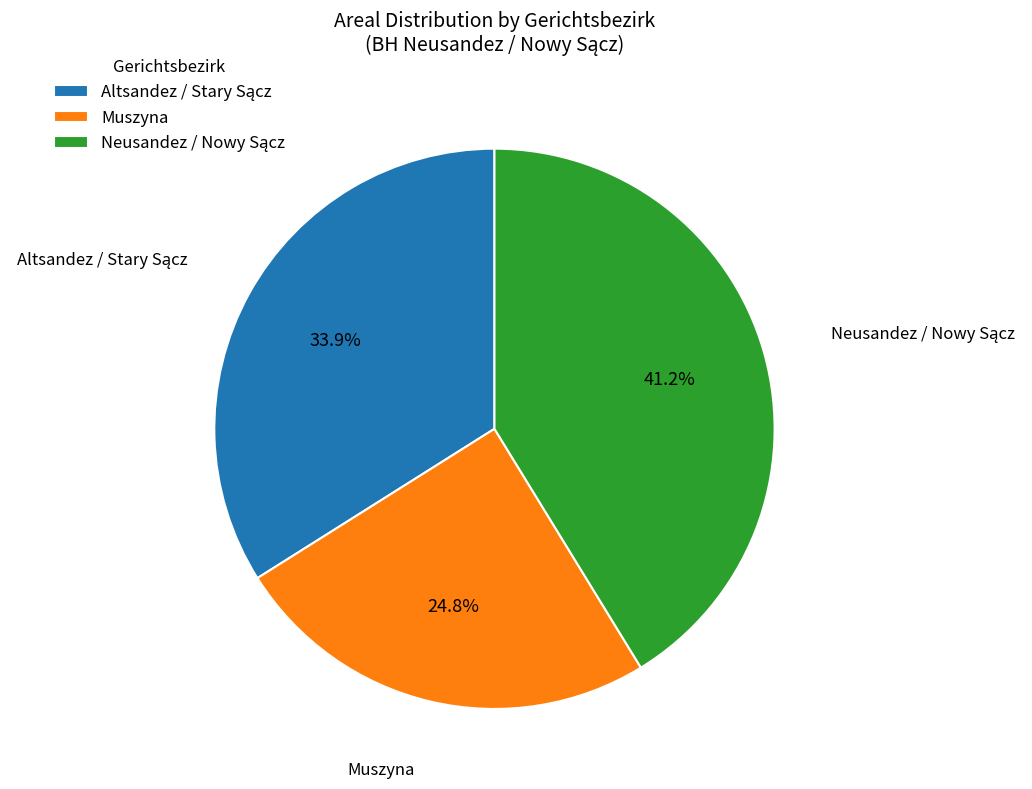

Does any single category account for the majority?

No